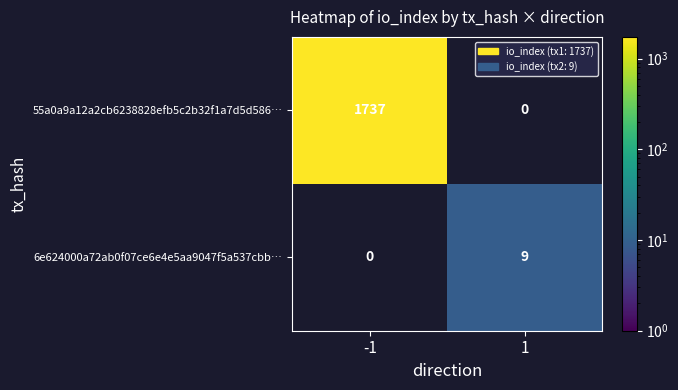

How many series are shown in this chart?

2